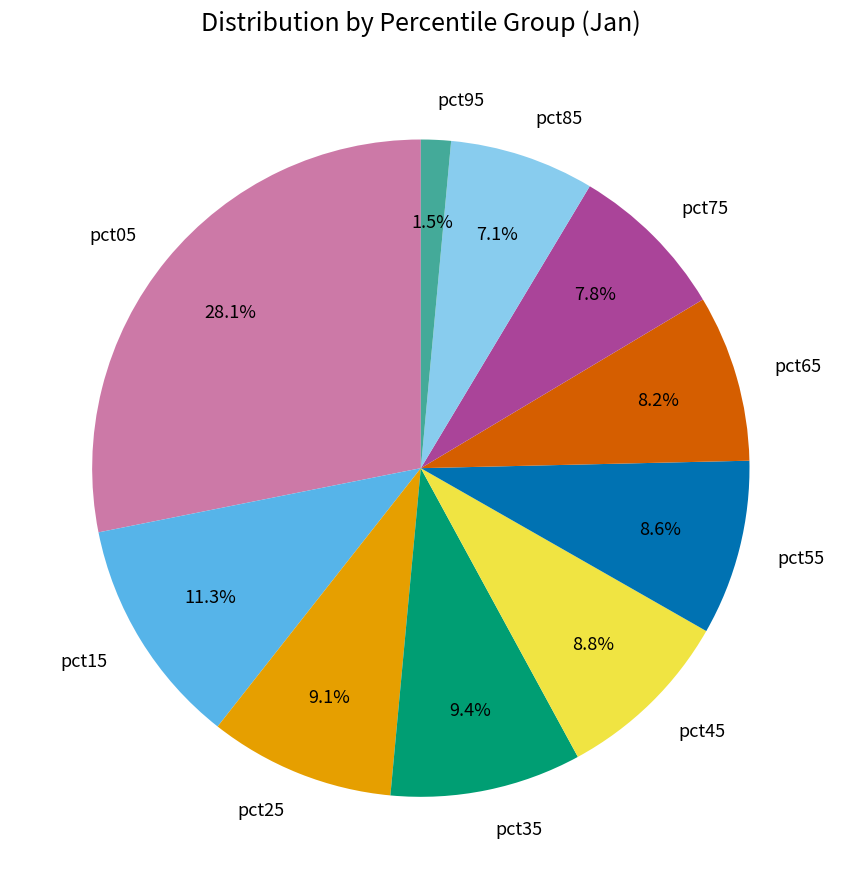

To the nearest percent, what is the combined percentage of pct75 and pct65?

16%